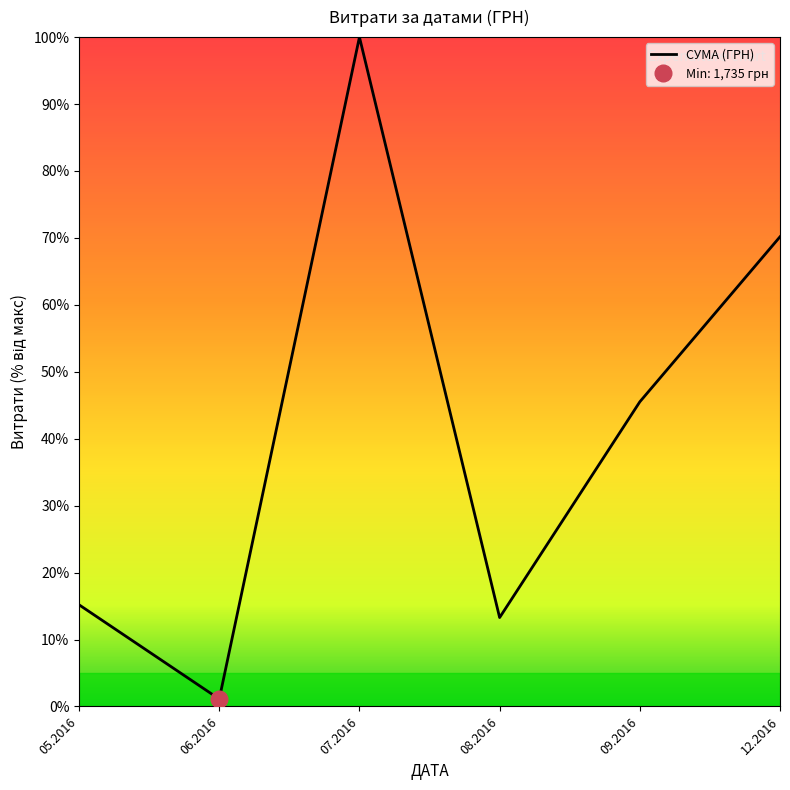

What is the approximate value at 05.2016?

15.2